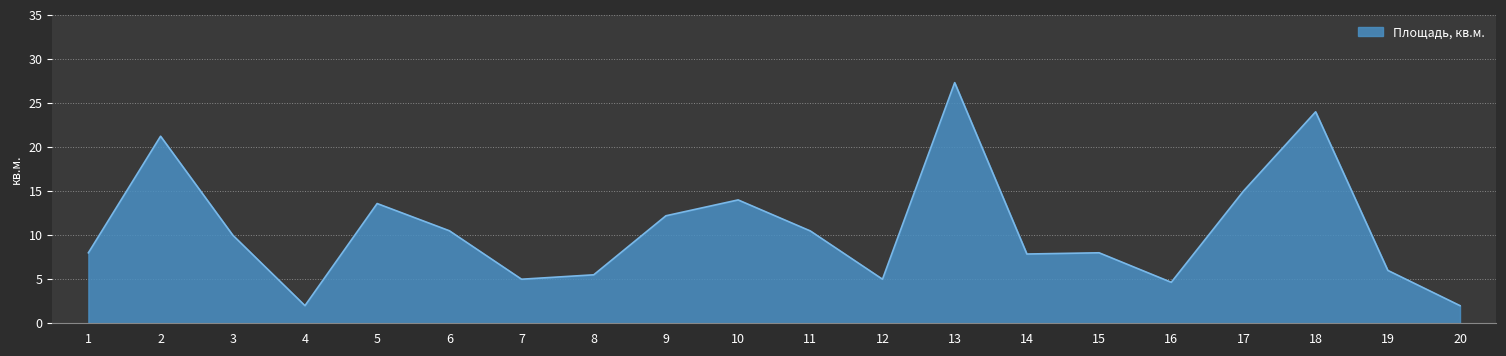

The chart shows a value of 7.7 at 8. True or false?

False